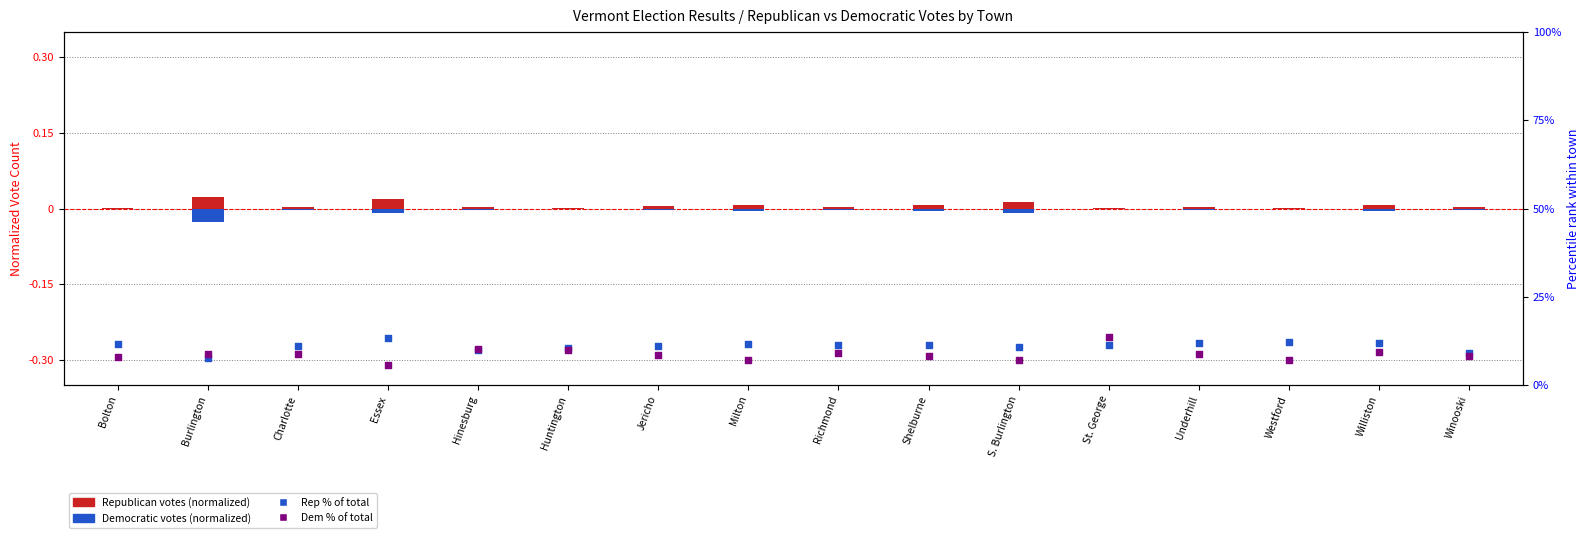

What is the total value across all series at Westford?

19.5